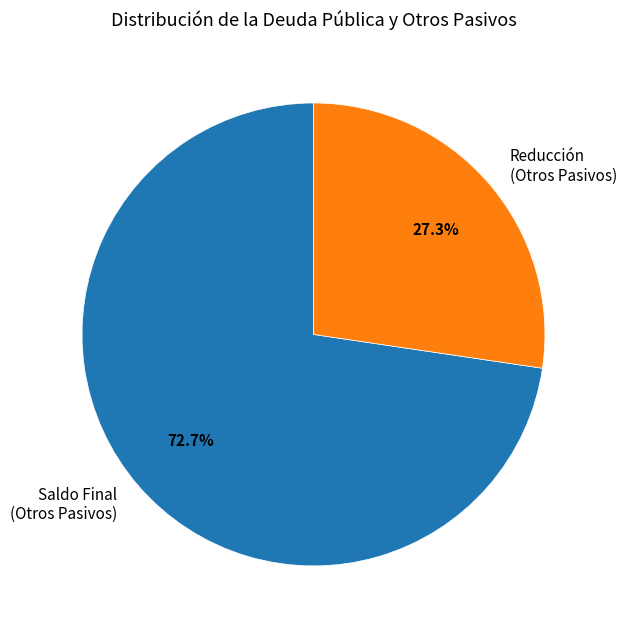

Rank the categories by value from lowest to highest.

Reducción (Otros Pasivos), Saldo Final (Otros Pasivos)